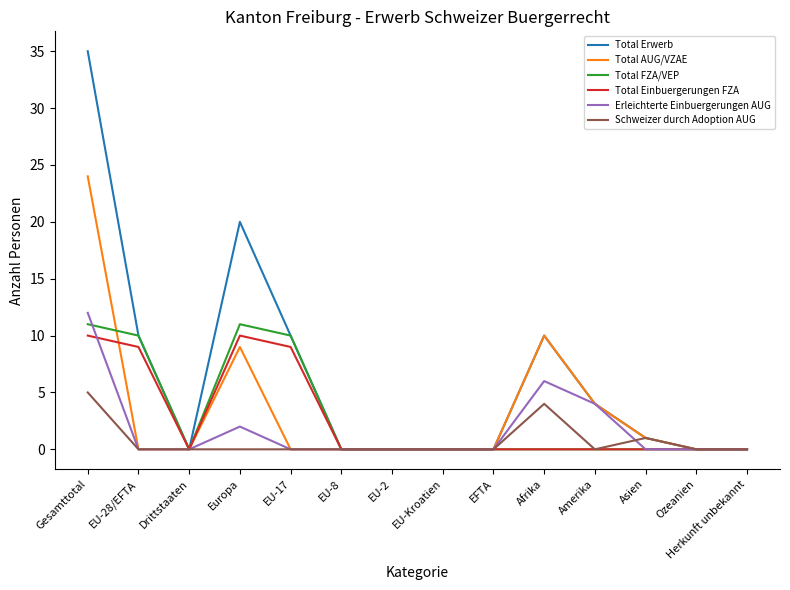

What is the maximum value for Total Erwerb?

35